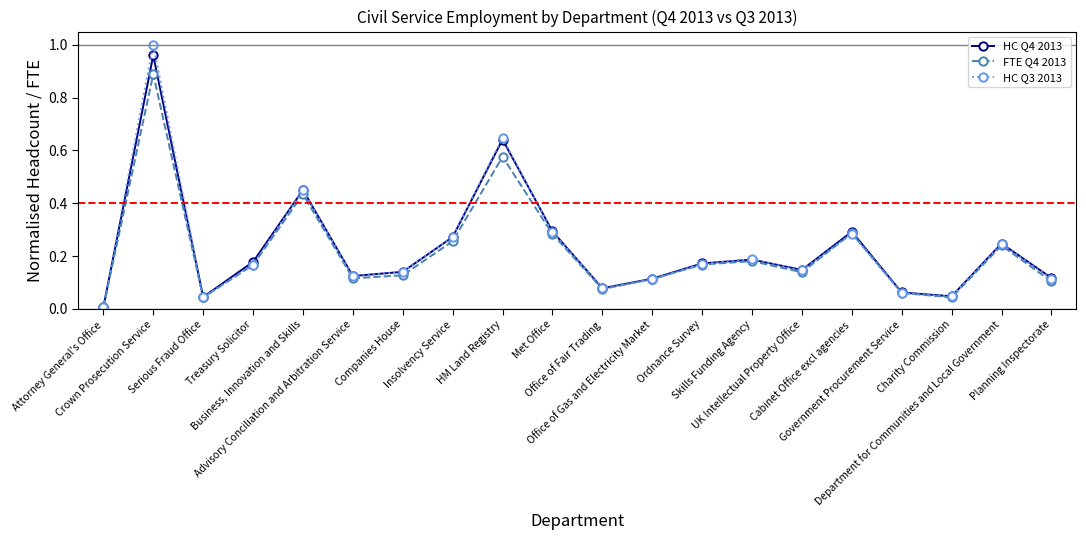

What is the label of the 14th point from the right?

Companies House